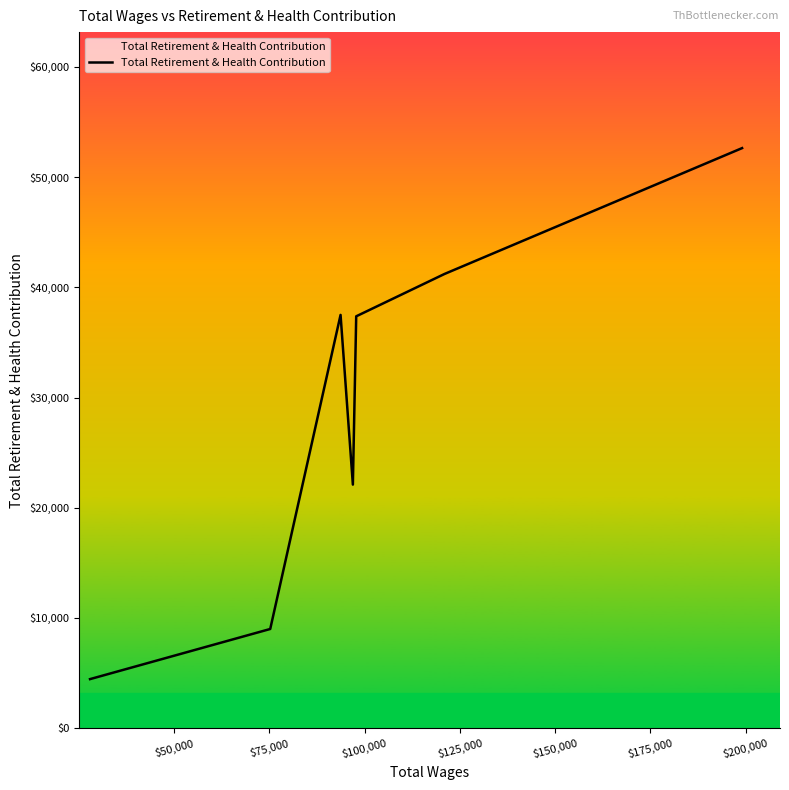

What is the greatest value displayed?

52633